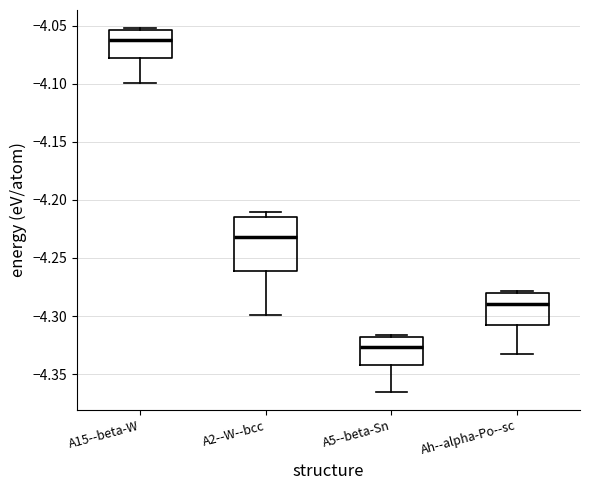

Reading left to right, read every box against the y-axis: the position of its median line, the range the box covers, and the ends of its whiskers. The values are not printed on the chart, so give them approximately, as read against the axis.

A15--beta-W: median -4.060, box -4.080 to -4.055, whiskers -4.100 to -4.050
A2--W--bcc: median -4.230, box -4.260 to -4.215, whiskers -4.300 to -4.210
A5--beta-Sn: median -4.325, box -4.340 to -4.320, whiskers -4.365 to -4.315
Ah--alpha-Po--sc: median -4.290, box -4.310 to -4.280, whiskers -4.335 to -4.280 (just above the box's upper edge)